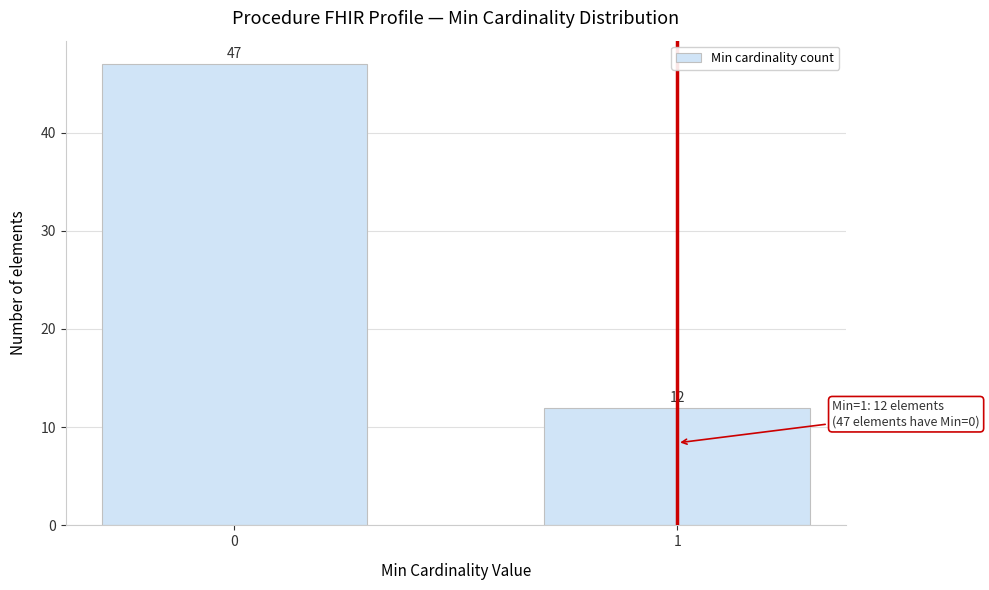

Reading right to left, transcribe all the data shown in this chart.

12	47